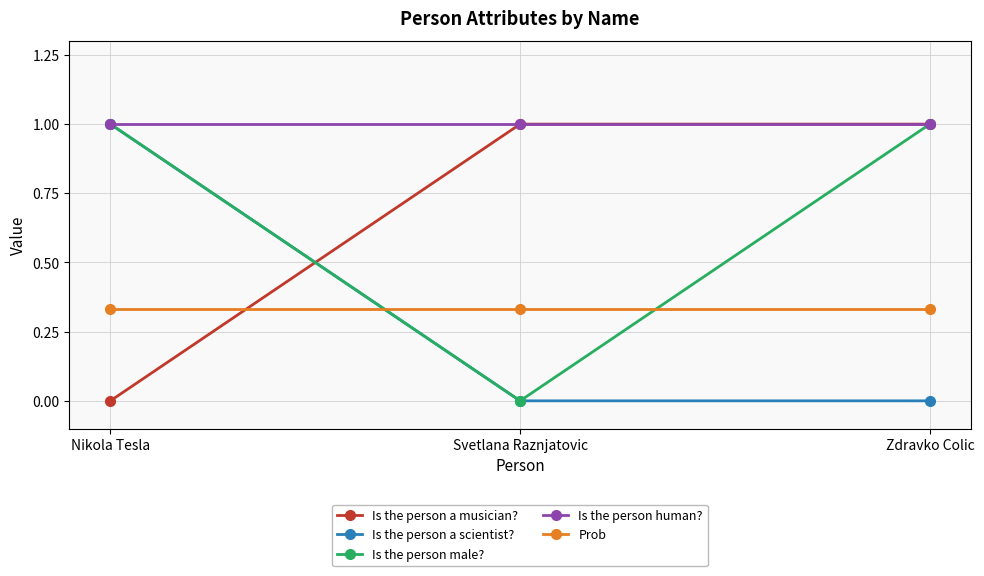

What is the lowest value of the Is the person human? series?

1.0